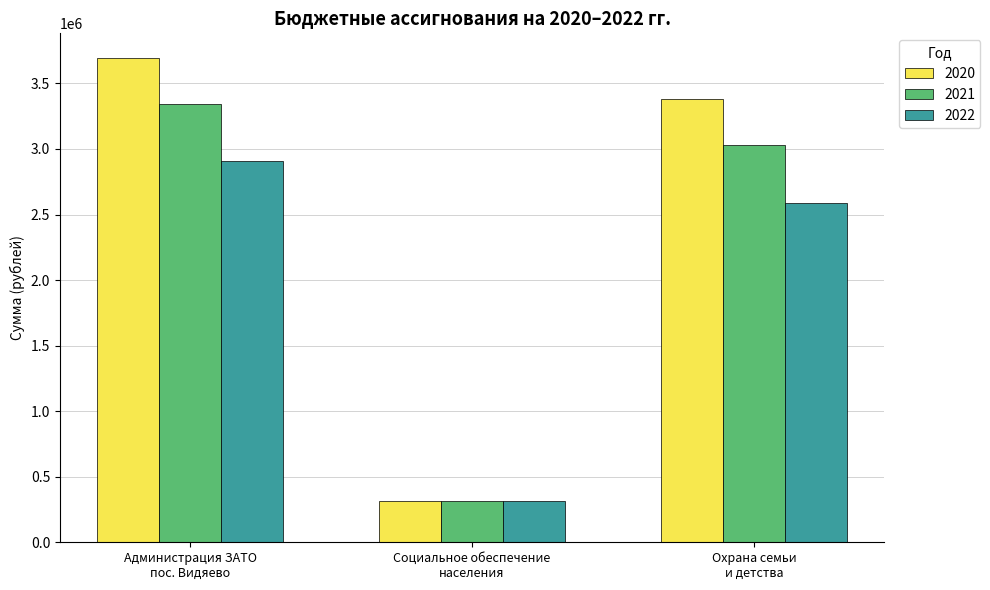

What is the value of the 2022 bar at the 2nd from the left?

315000